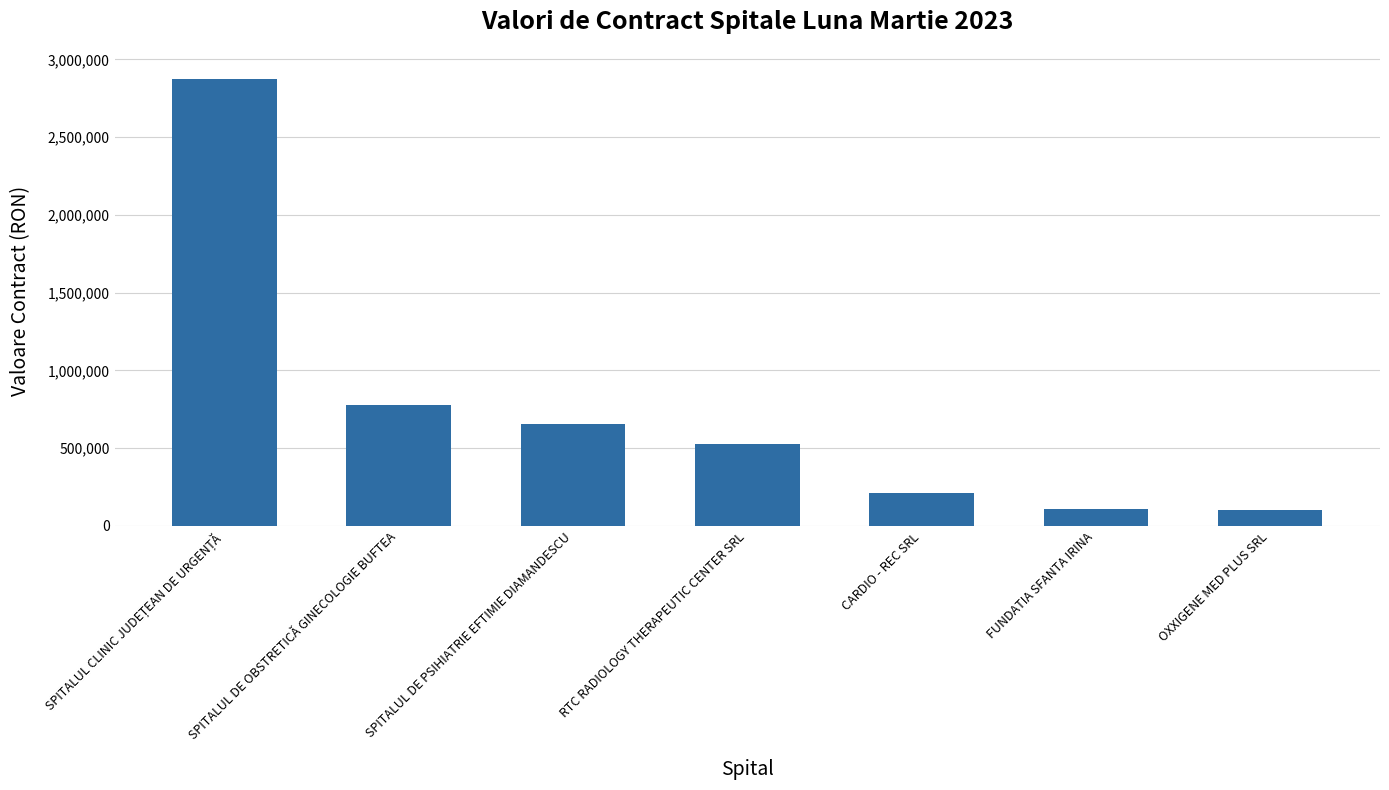

What is the maximum value shown in the chart?

2873707.3